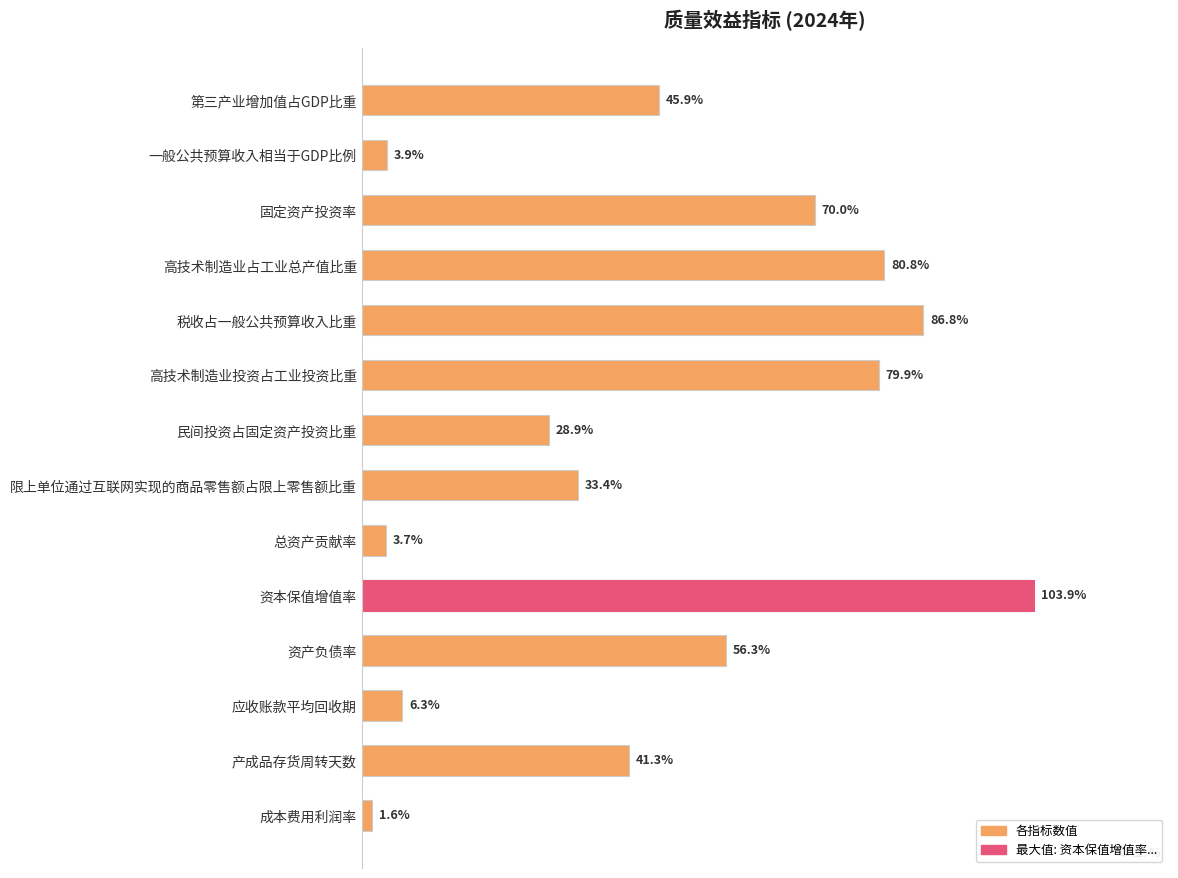

What is the label of the 9th bar from the top?

总资产贡献率